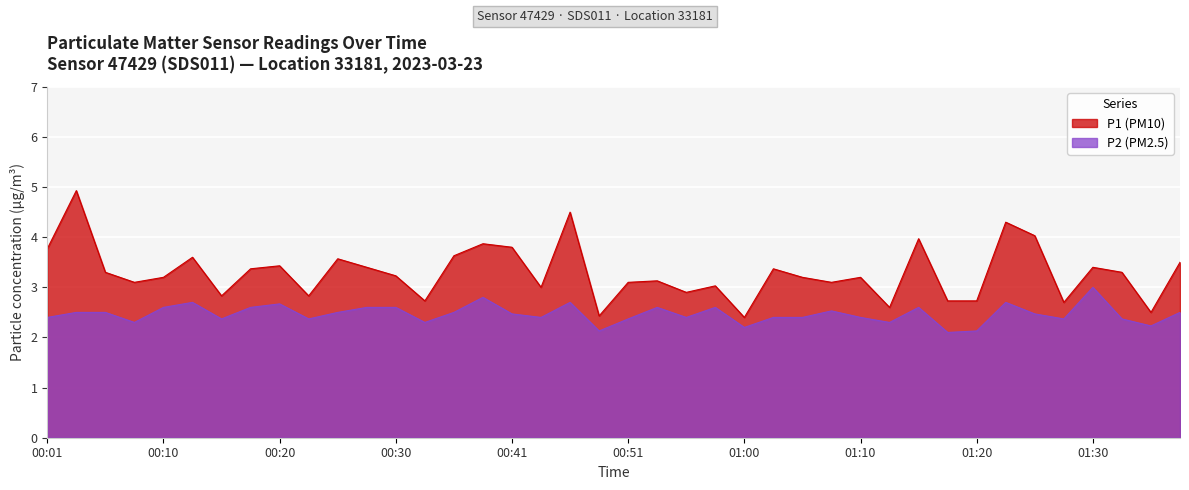

At which category does the chart reach its minimum across all series?

01:18